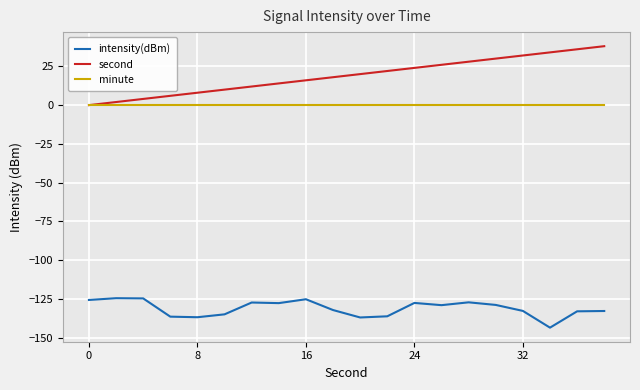

Which series has the largest total across all categories?

second